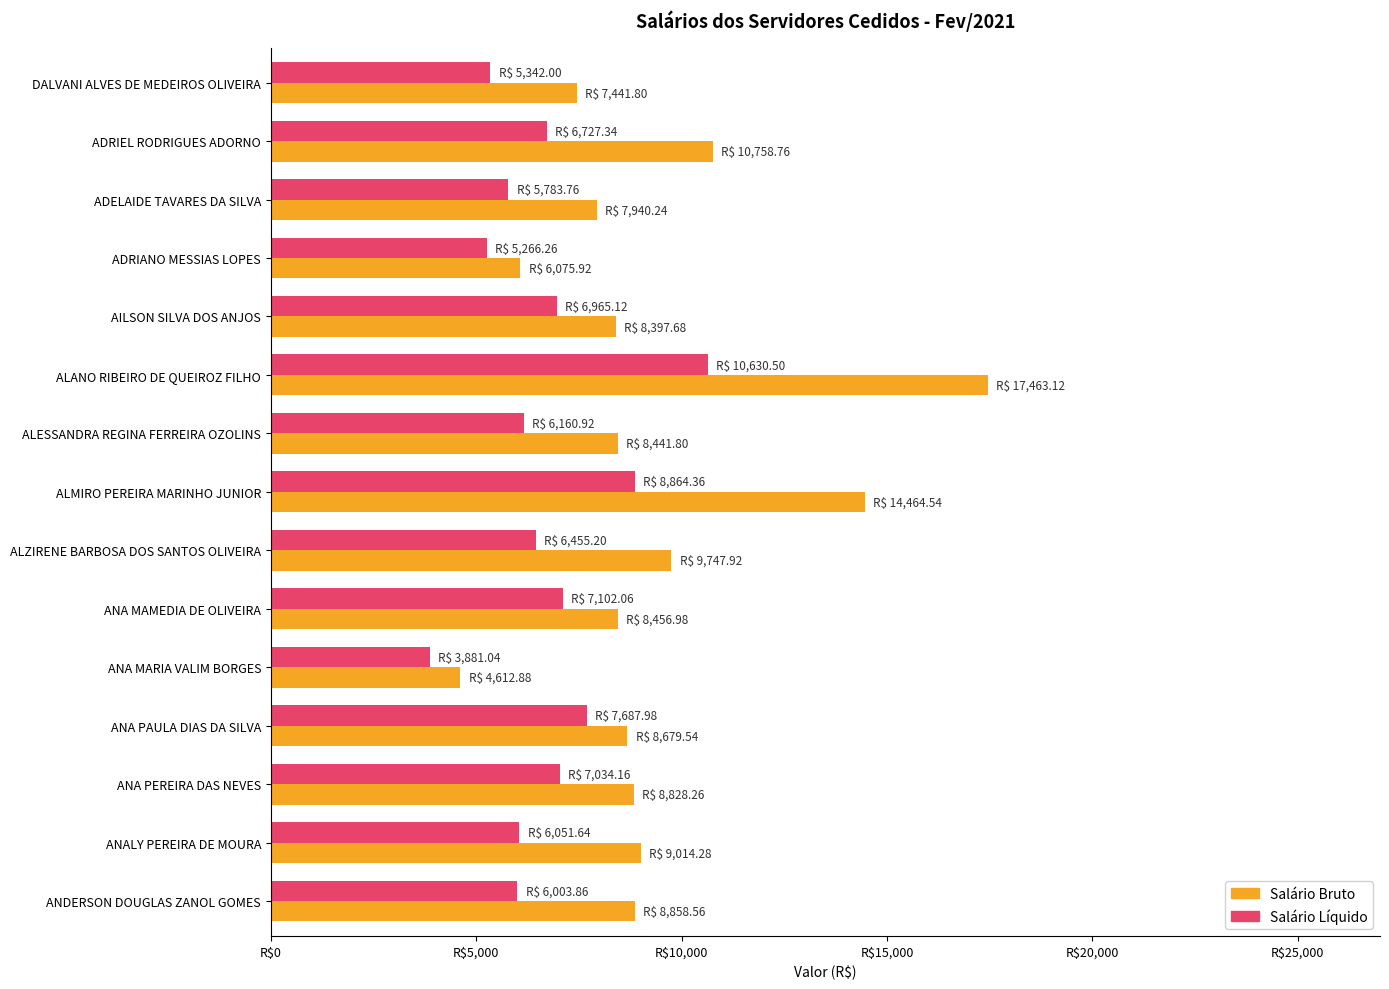

What are all the series names shown in the legend?

Salário Bruto, Salário Líquido